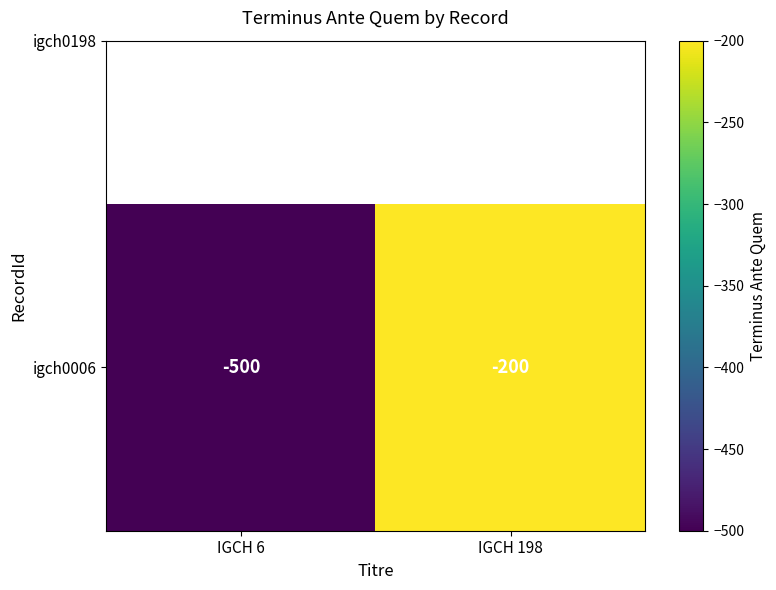

The chart shows a value of -500 at IGCH 6. True or false?

True